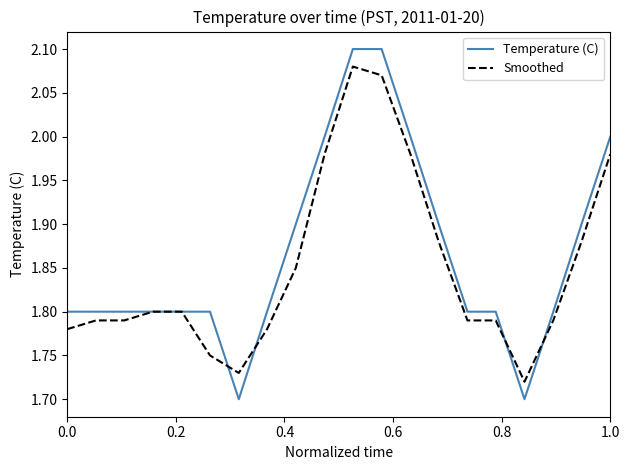

Which series has the largest range (max minus min)?

Temperature (C)